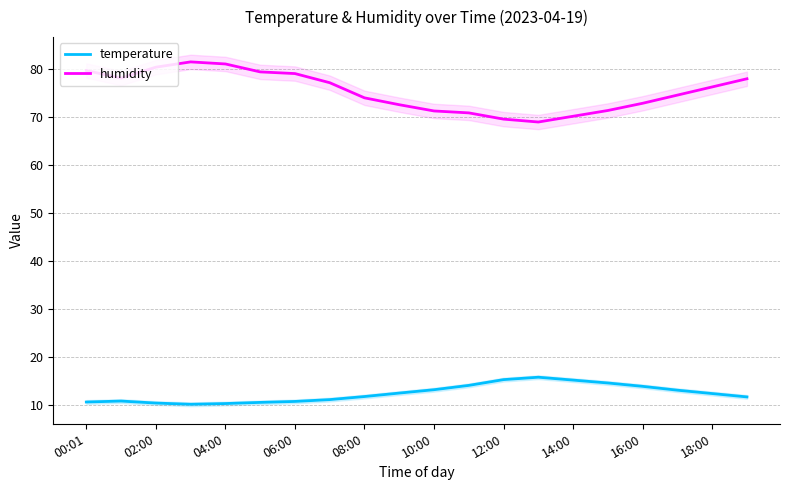

True or false: temperature and humidity intersect in this chart.

False